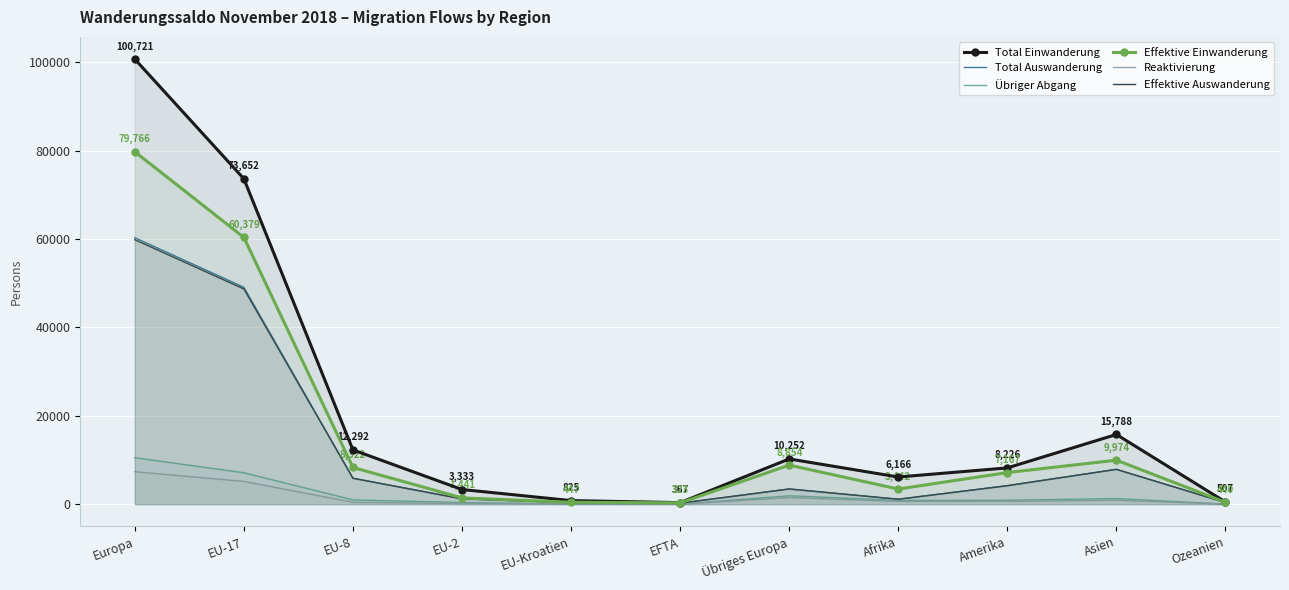

At which category is the sum across all series the highest?

Europa